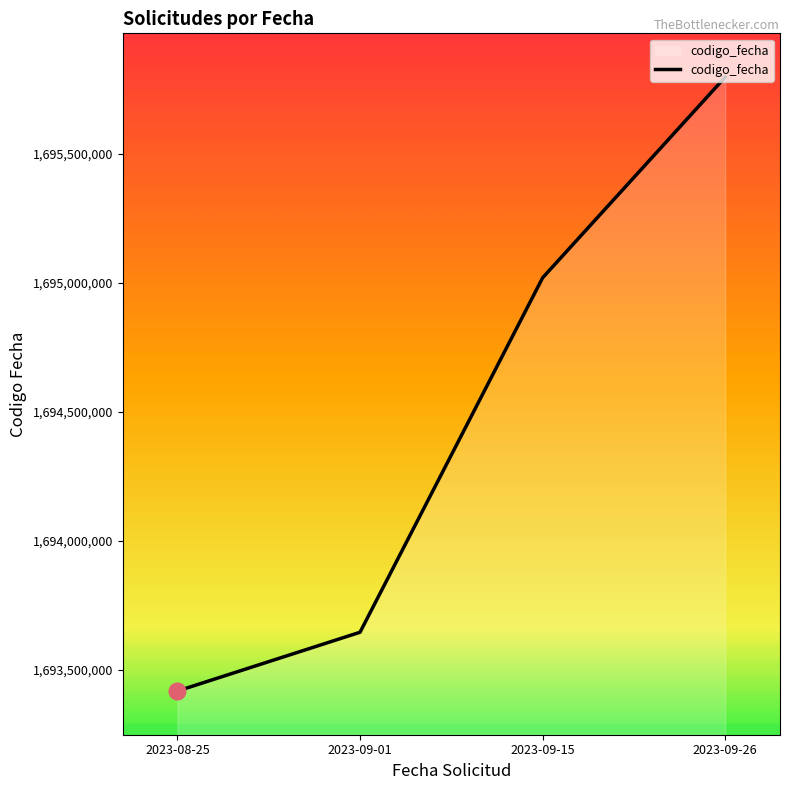

At which category does the chart reach its peak across all series?

2023-09-26